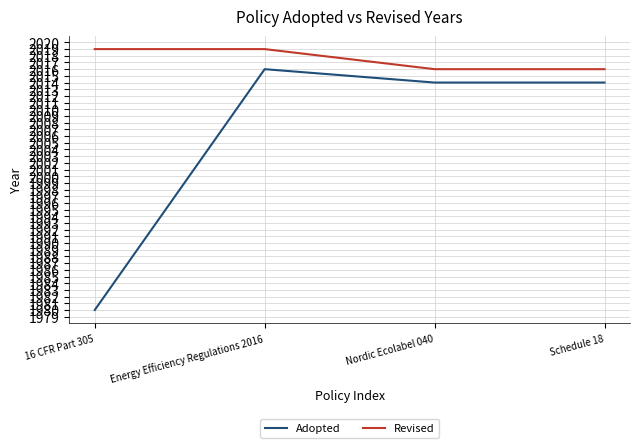

Reading left to right, list all the values displayed in this chart.

Adopted: 1980	2016	2014	2014
Revised: 2019	2019	2016	2016